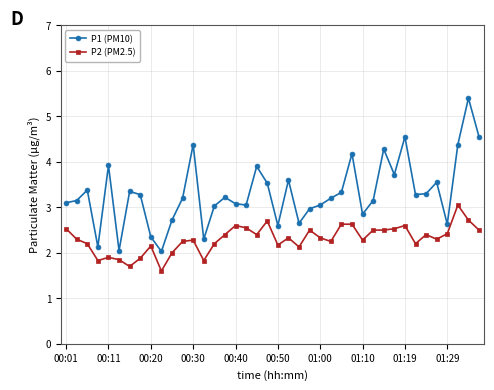

Rank the series by their average value, from highest to lowest.

P1 (PM10), P2 (PM2.5)